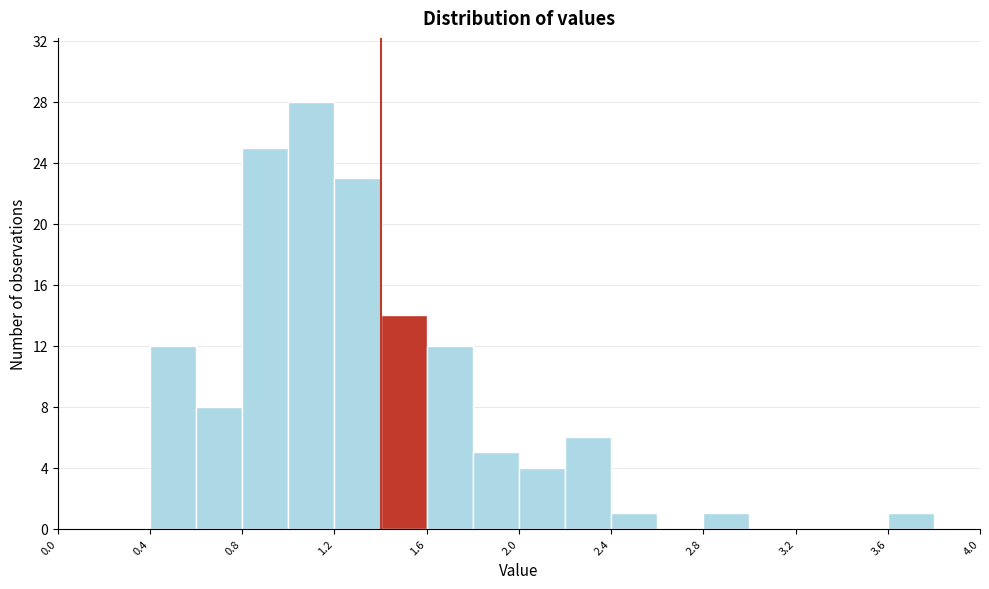

Over which range of the x-axis is the bar tallest?

1.0 to 1.2